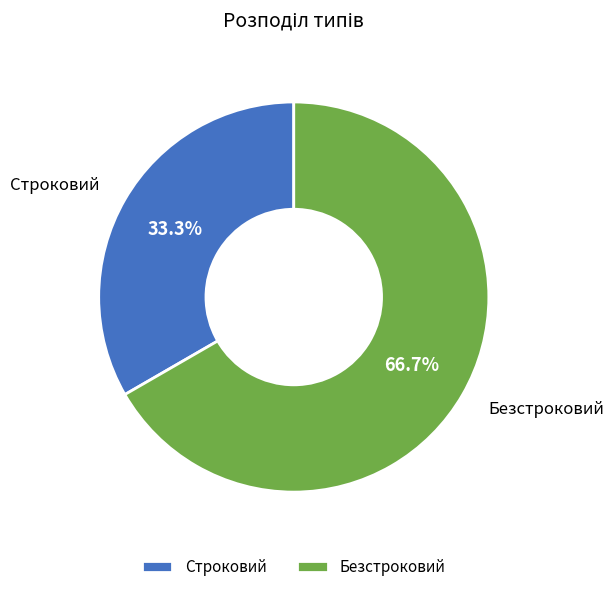

What percentage is the Безстроковий slice, to the nearest percent?

67%